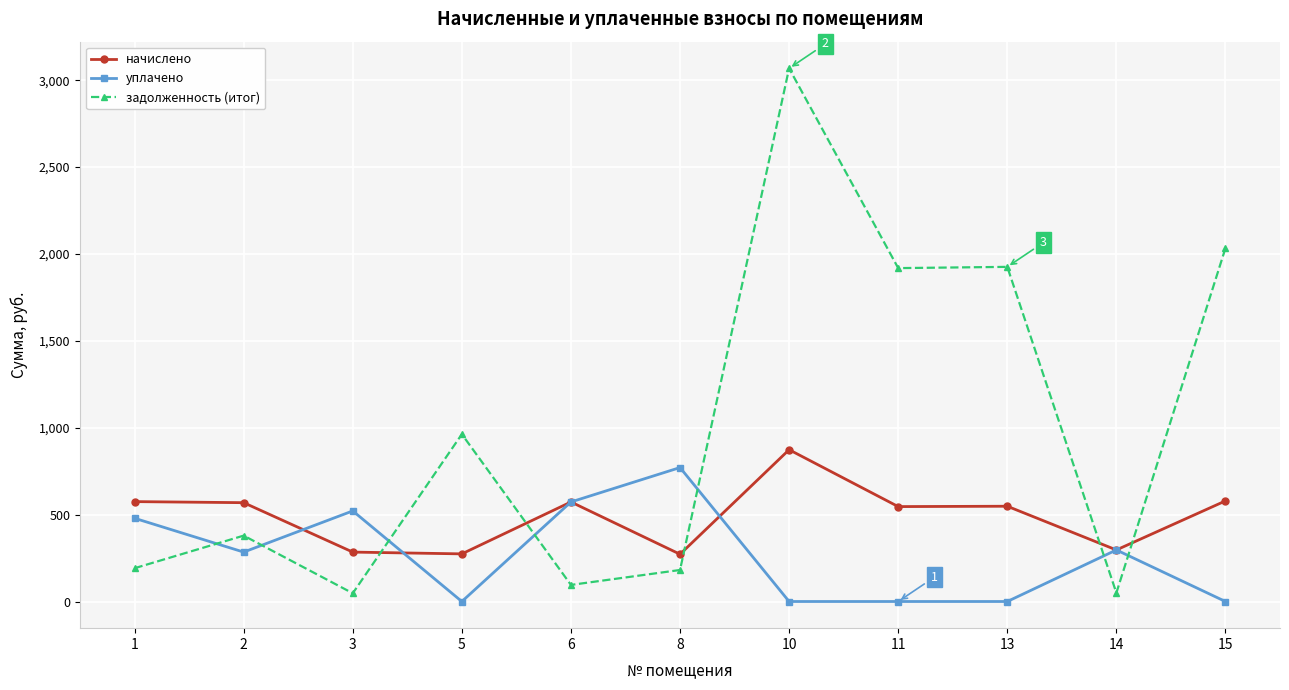

What are all the series names shown in the legend?

начислено, уплачено, задолженность (итог)